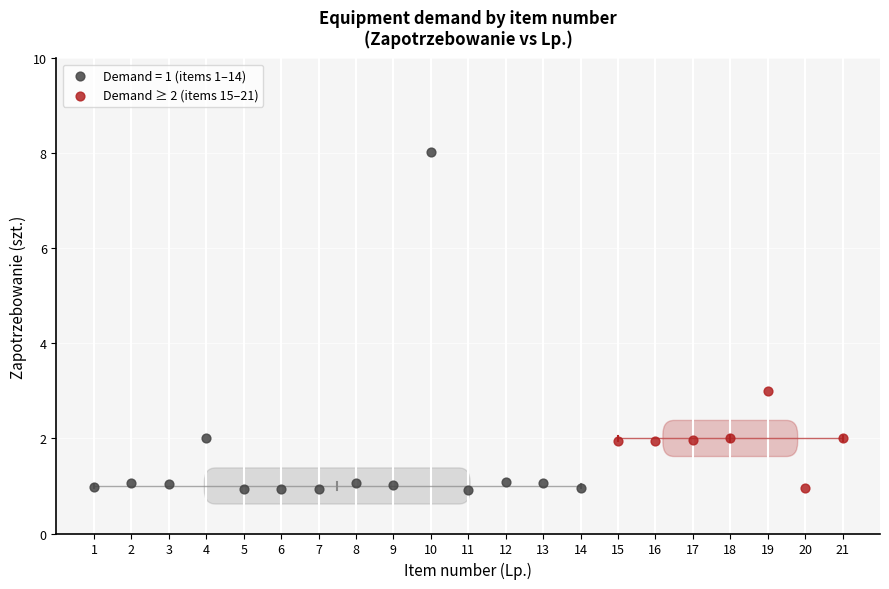

Which series contains the highest Y value?

Demand = 1 (items 1–14)